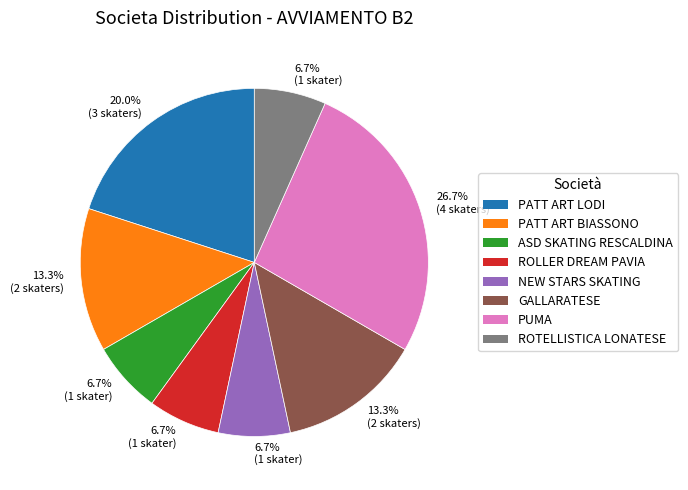

Approximately how many times larger is the value at PATT ART LODI compared to ROLLER DREAM PAVIA?

3.0